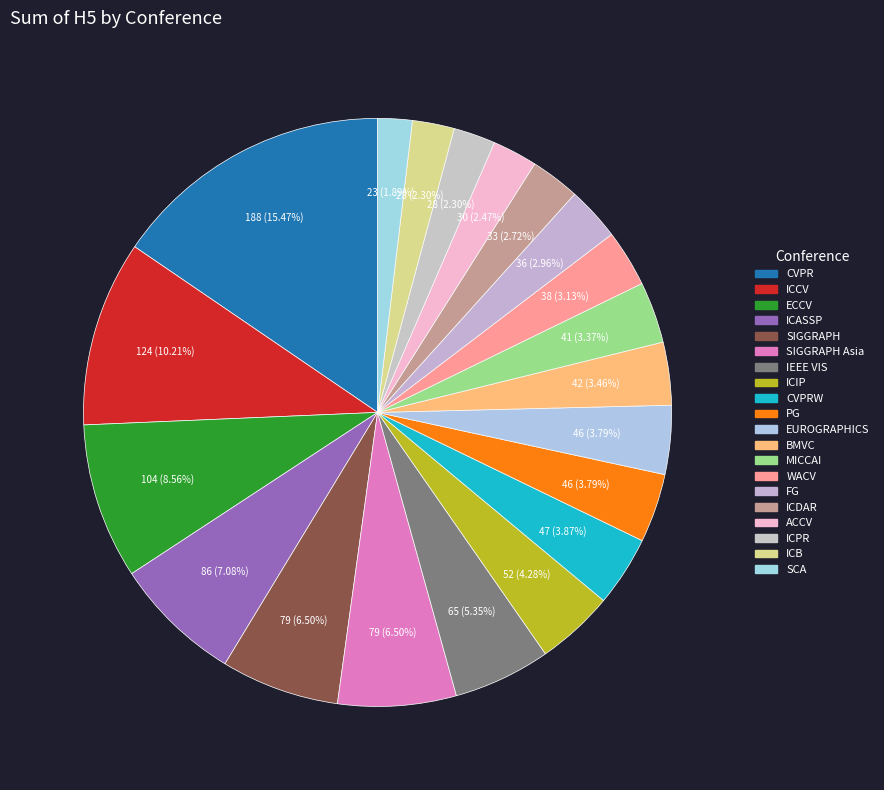

Does any single category account for the majority?

No